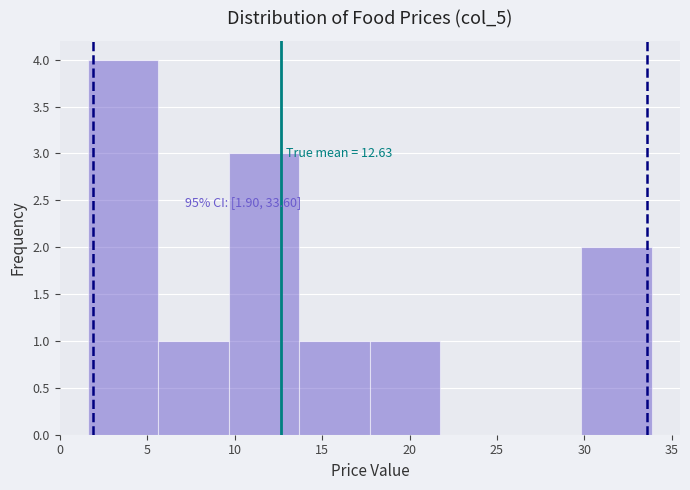

Over which range of the x-axis is the bar tallest?

1.5 to 5.5